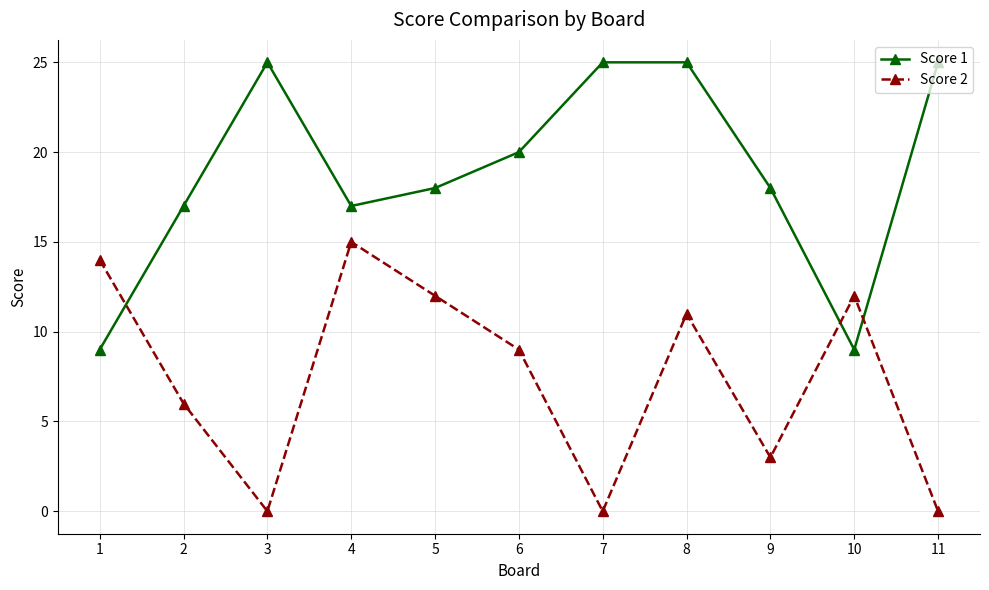

Between 6 and 10, which series saw the biggest shift?

Score 1